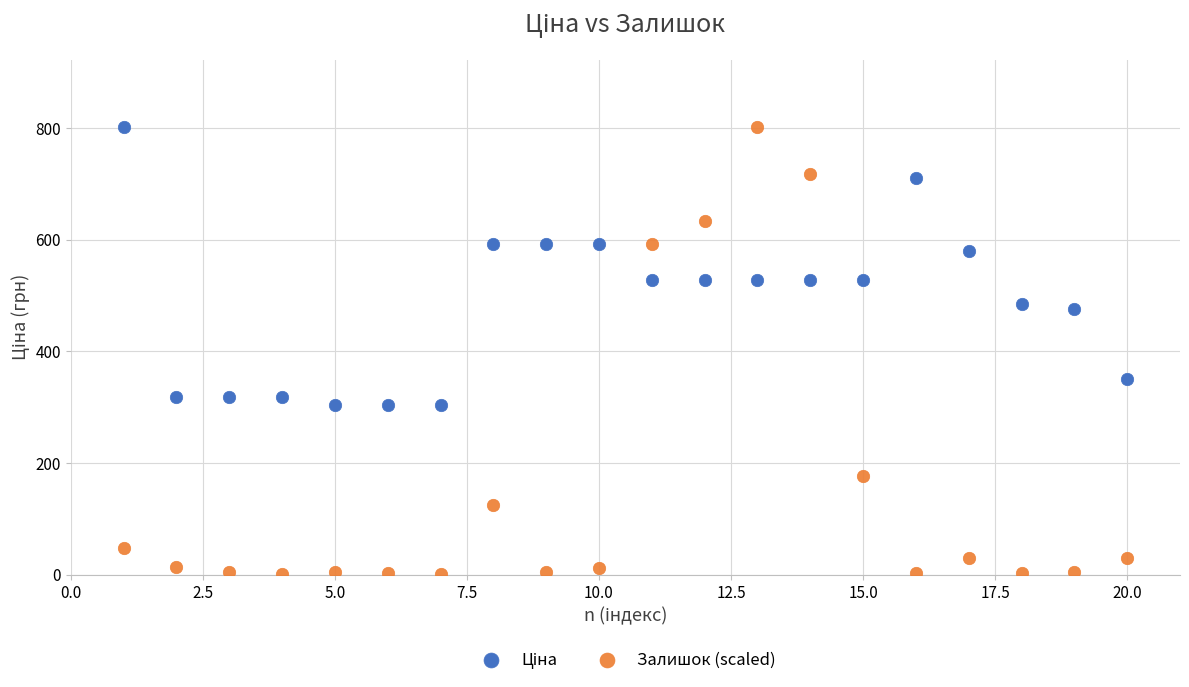

Across all data points, what is the range of Y values (max minus min)?

800.4